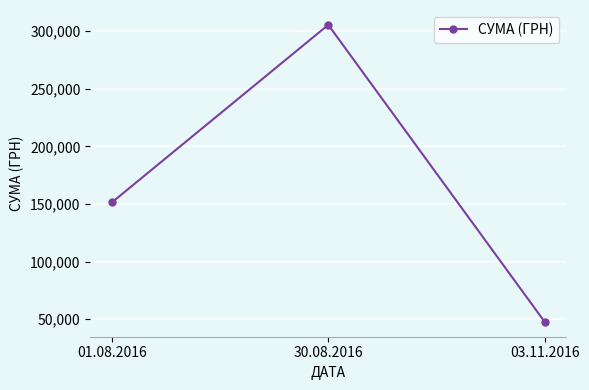

Is it true that the value at 03.11.2016 is 47746.1?

True